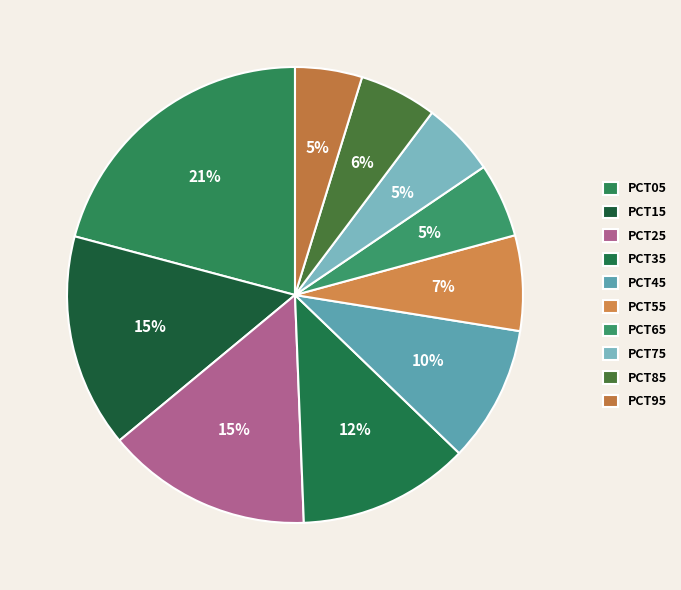

Is there any slice that represents more than half of the pie?

No